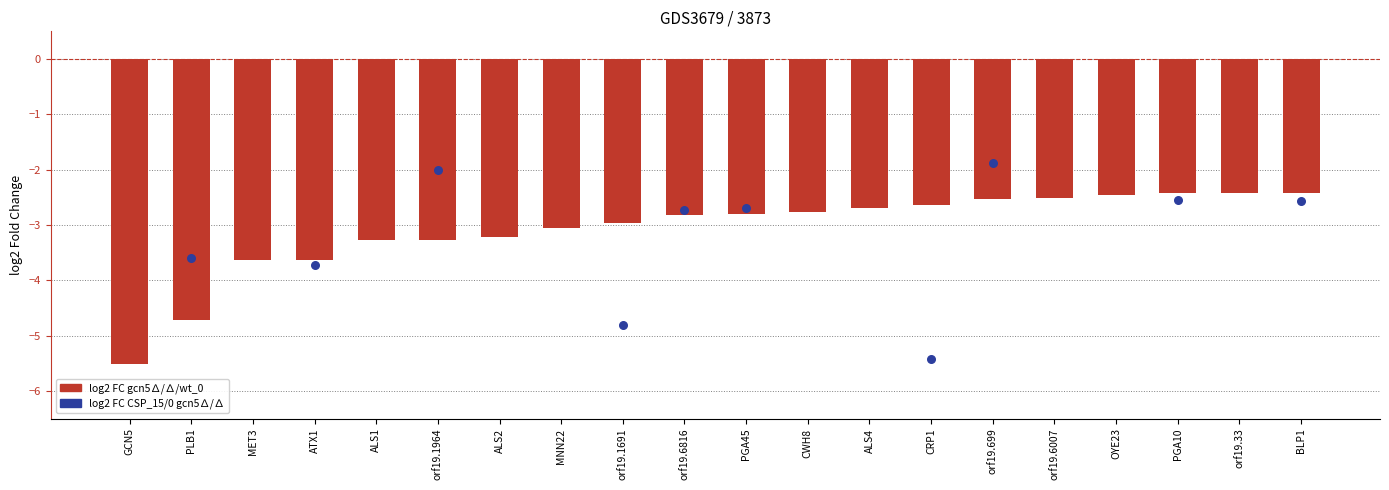

What is the change in value from CWH8 to CRP1?

+0.1